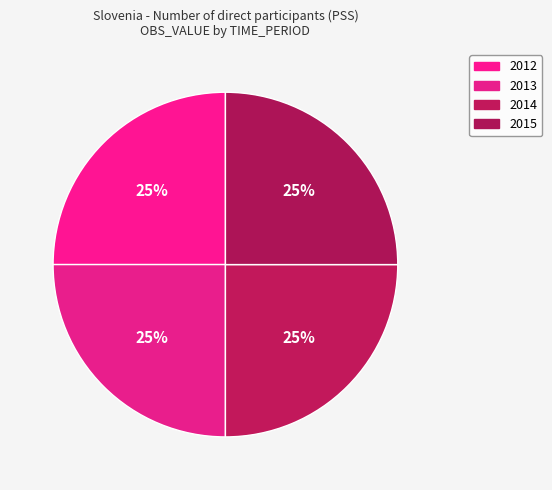

How many slices are in this pie chart?

4